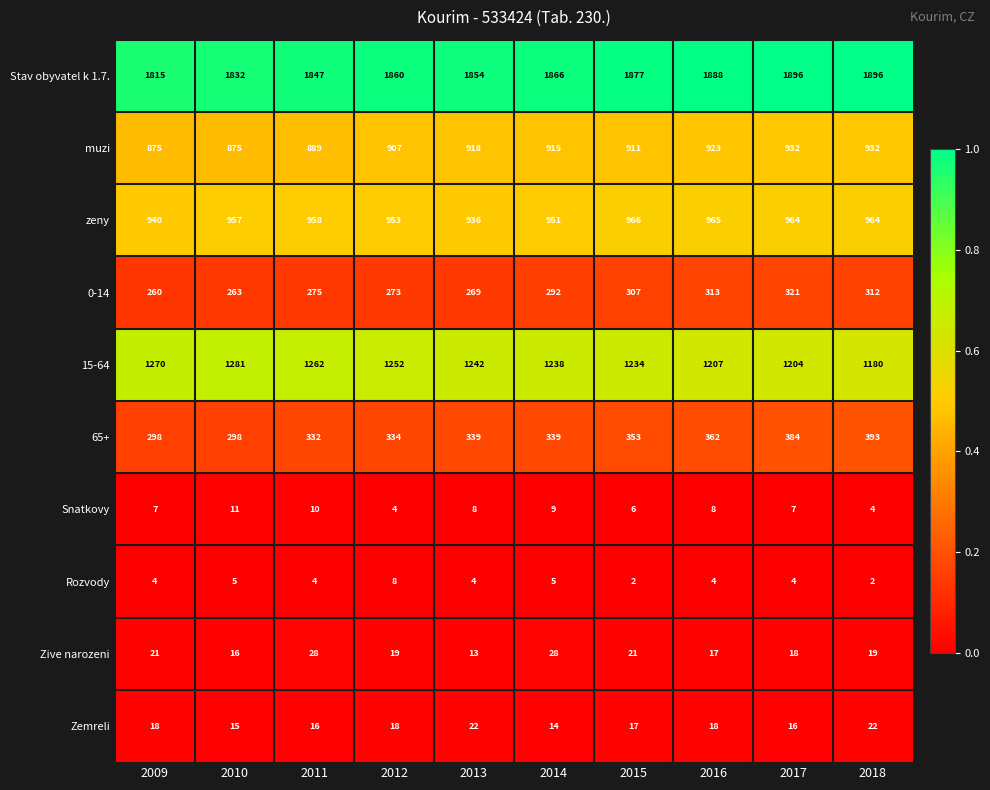

What is the total value across all series at 2014?

5657